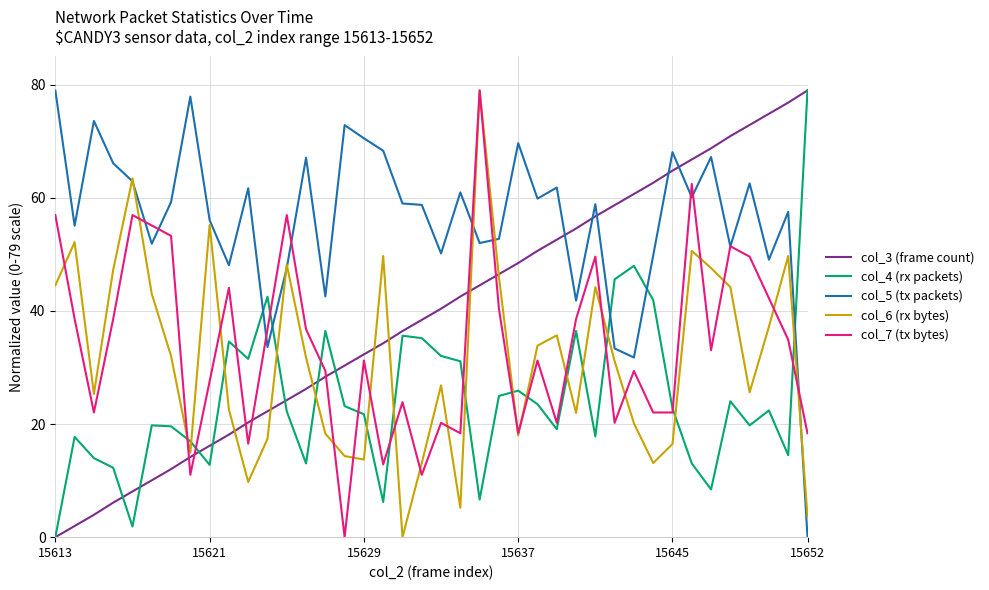

After their last crossing, which series has the higher values: col_3 (frame count) or col_7 (tx bytes)?

col_3 (frame count)